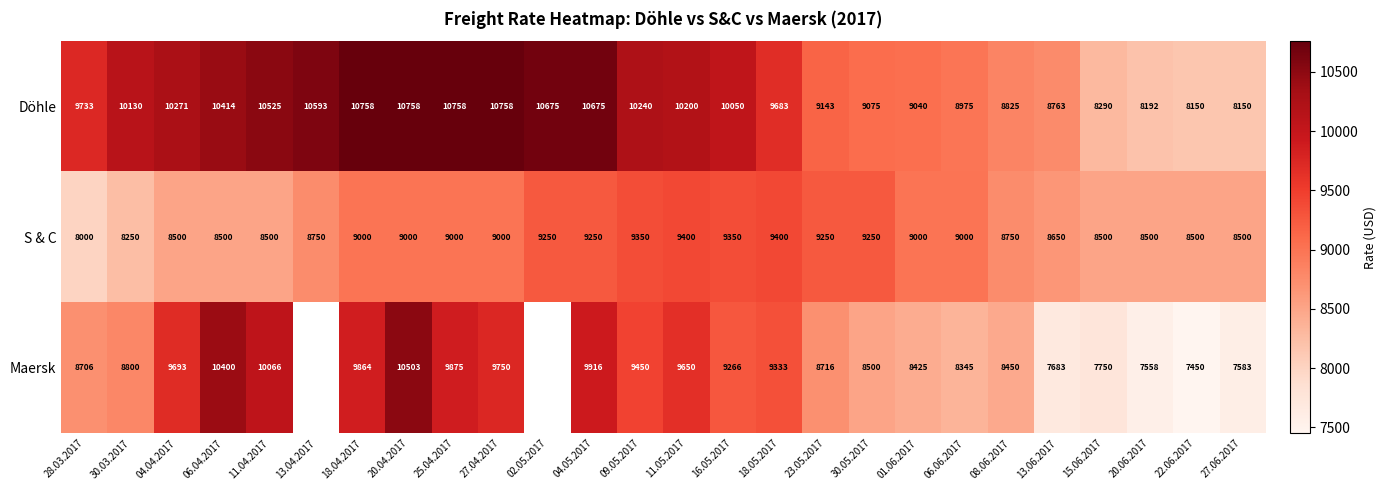

What is the difference between the highest and lowest values at 01.06.2017?

615